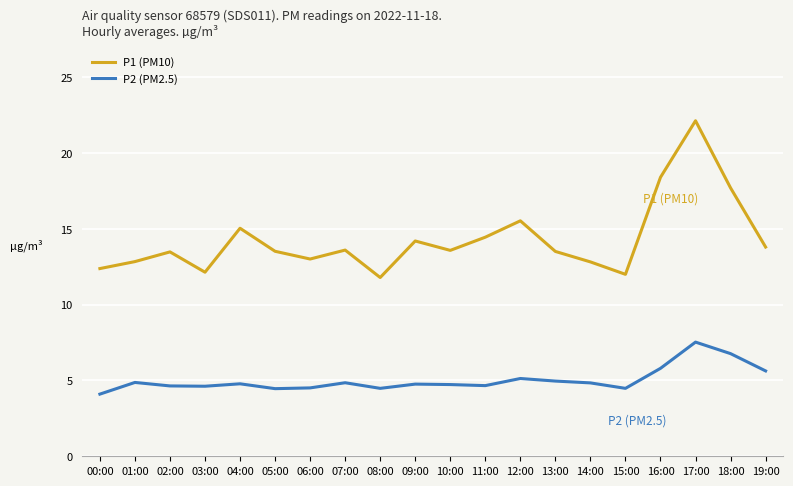

Which series has the largest total across all categories?

P1 (PM10)